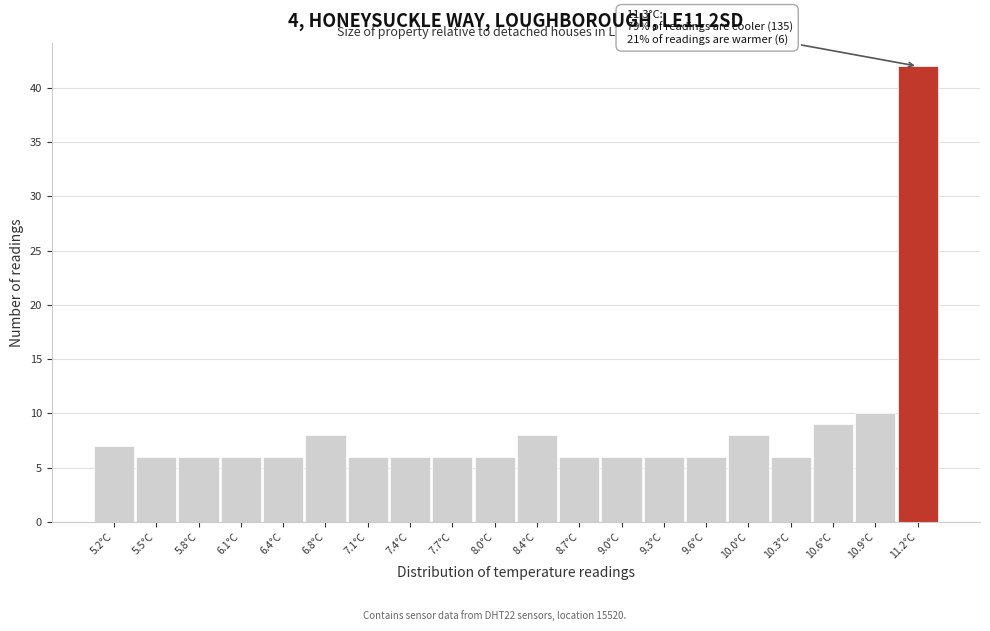

Over which range of the x-axis is the bar tallest?

11.08 to 11.40